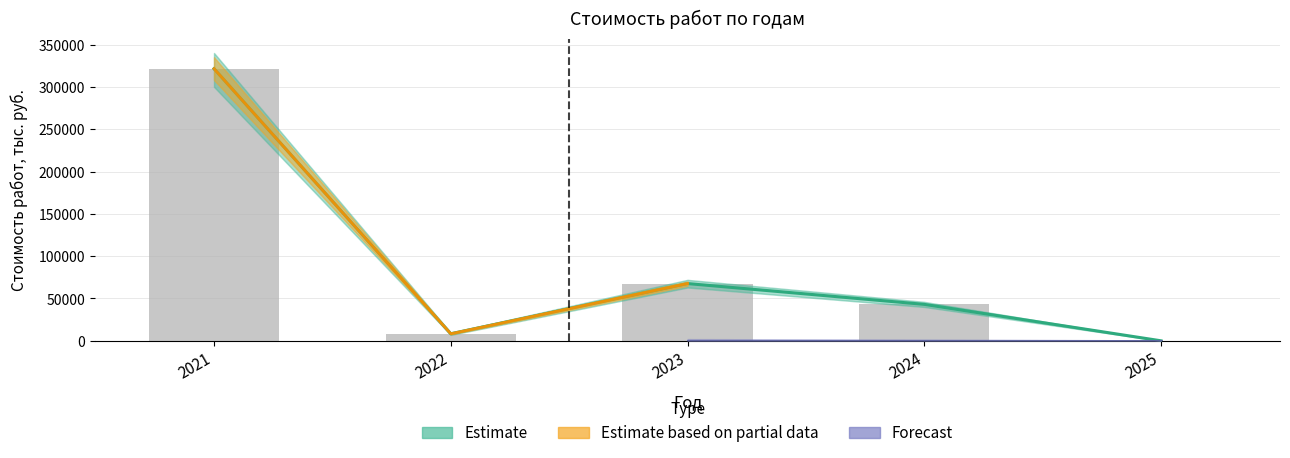

Is it true that всего equals 13297 at 2022?

False